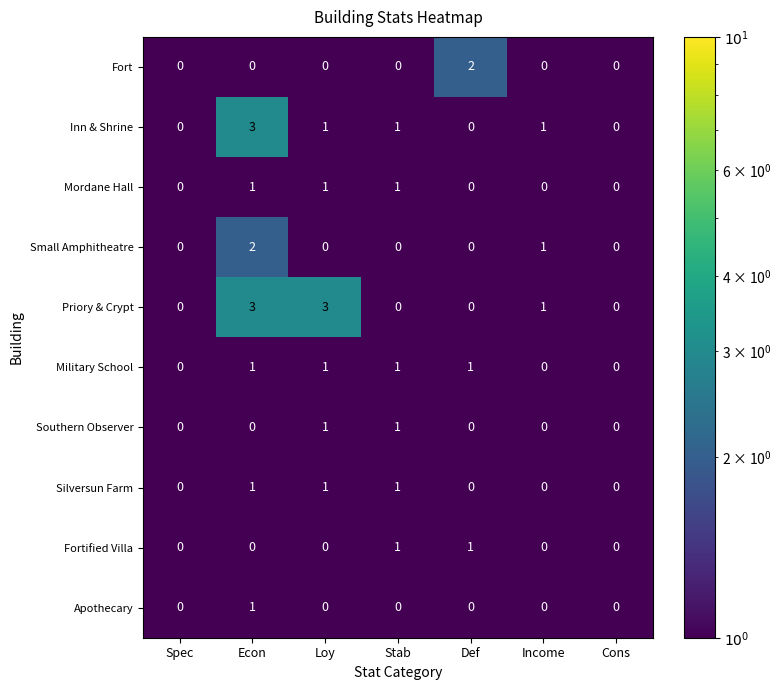

True or false: Fortified Villa has a value of 2 at Stab.

False